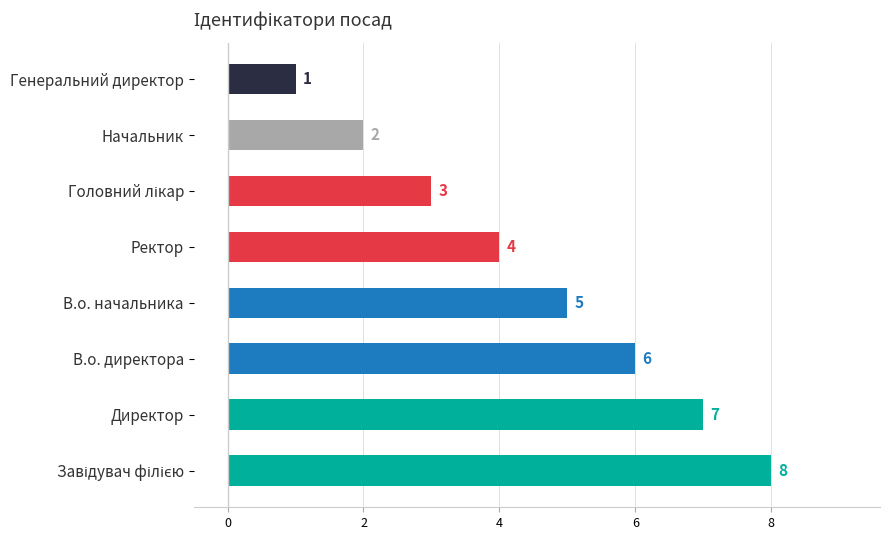

Between В.о. директора and Генеральний директор, which is larger?

В.о. директора